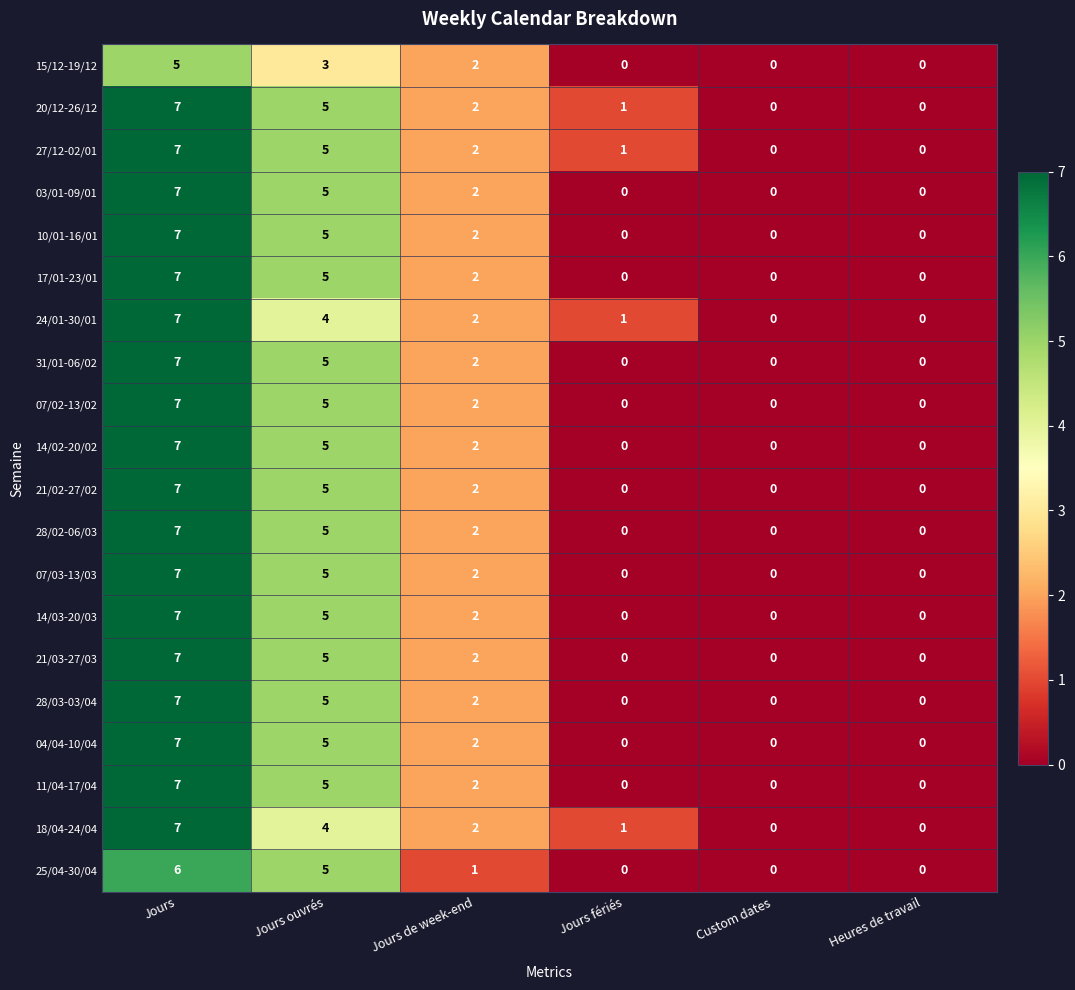

What is the greatest value displayed?

7